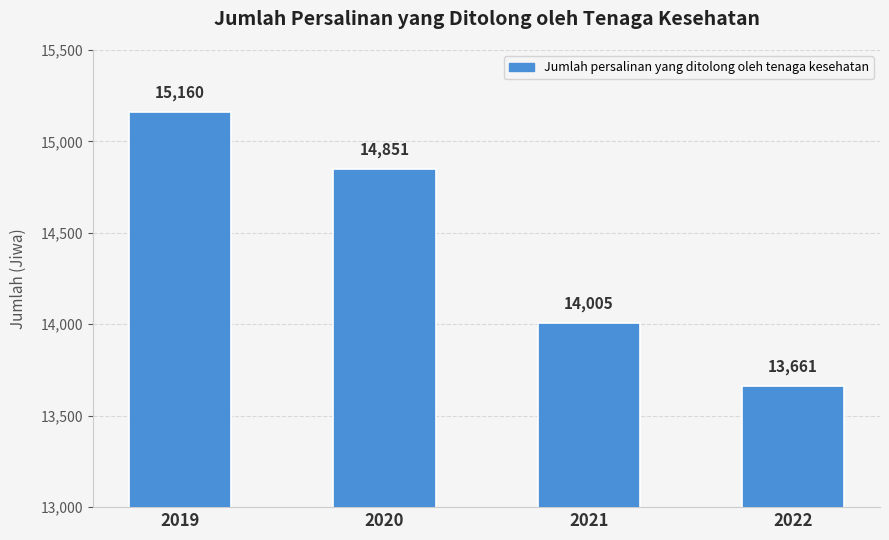

Are the bars grouped side by side (vs. stacked)?

No